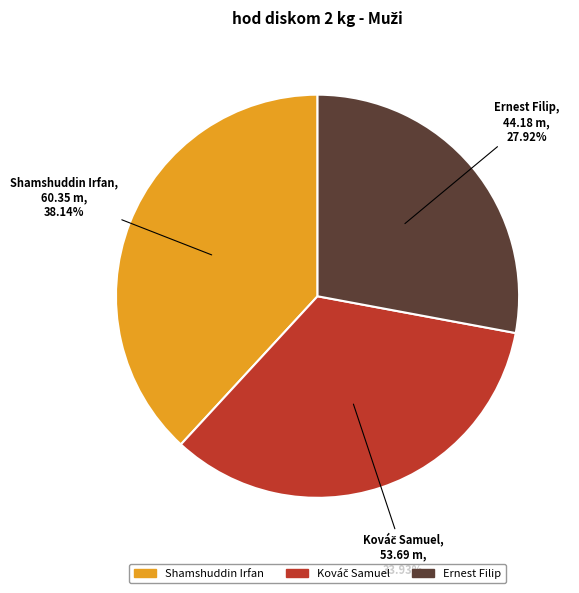

Does Ernest Filip account for over 50% of the chart?

No